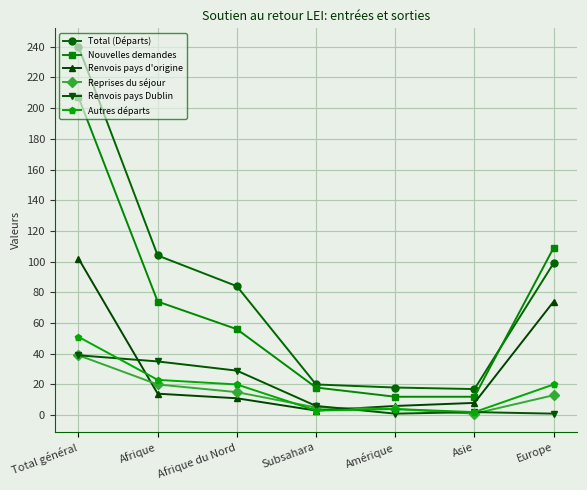

Which series changed the most between Amérique and Europe?

Nouvelles demandes